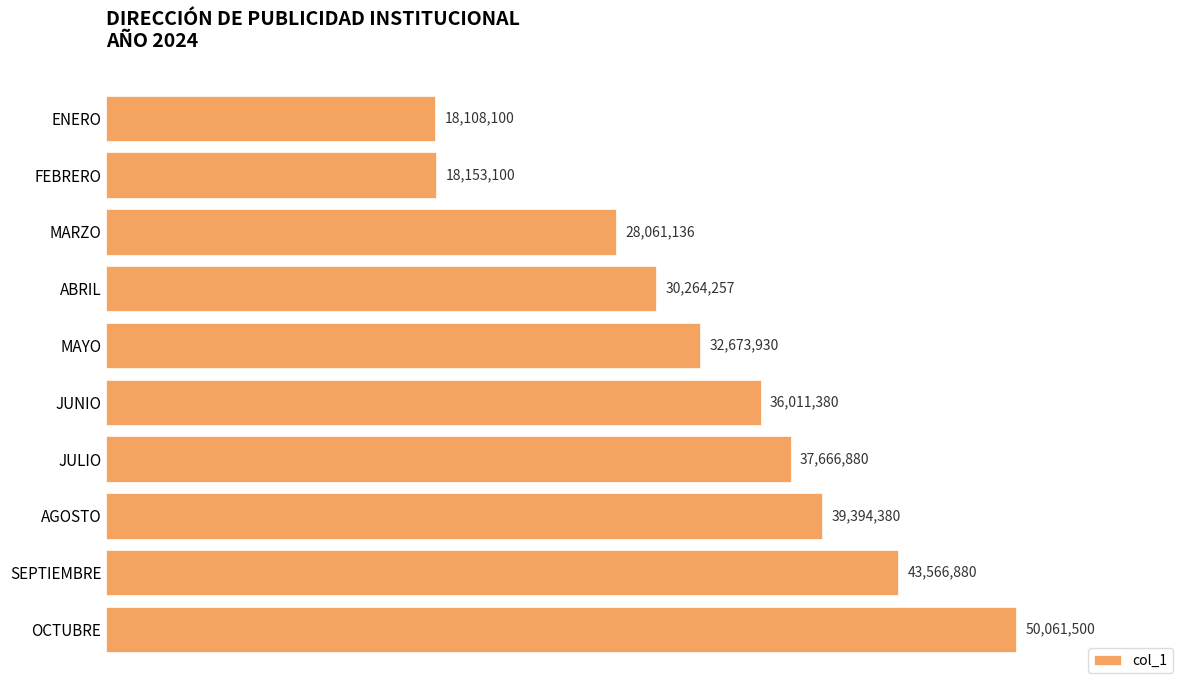

Rank the categories by value from highest to lowest.

OCTUBRE, SEPTIEMBRE, AGOSTO, JULIO, JUNIO, MAYO, ABRIL, MARZO, FEBRERO, ENERO